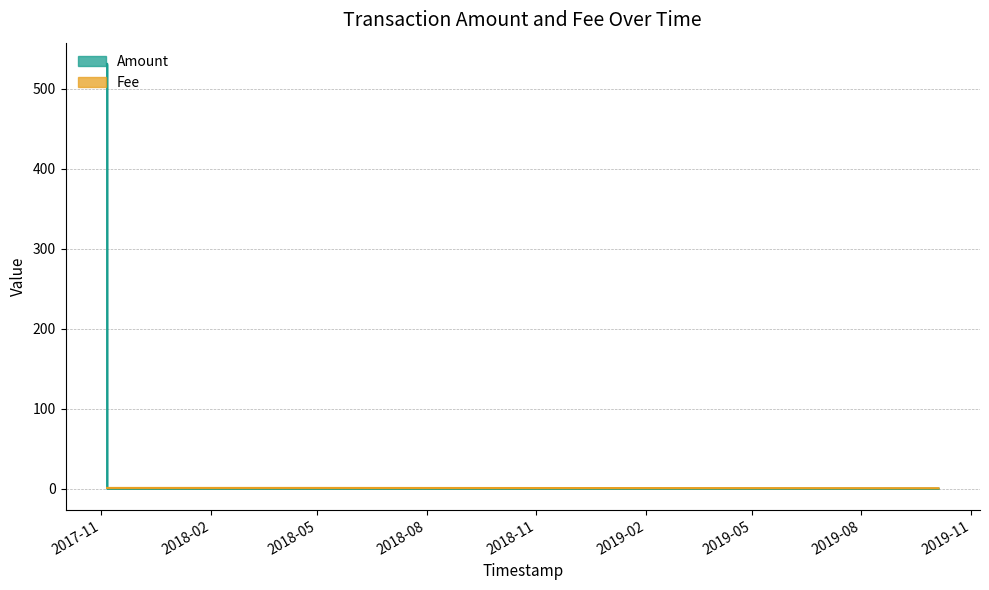

At which label is Amount closest to 265?

2019-10-04 14:30:44